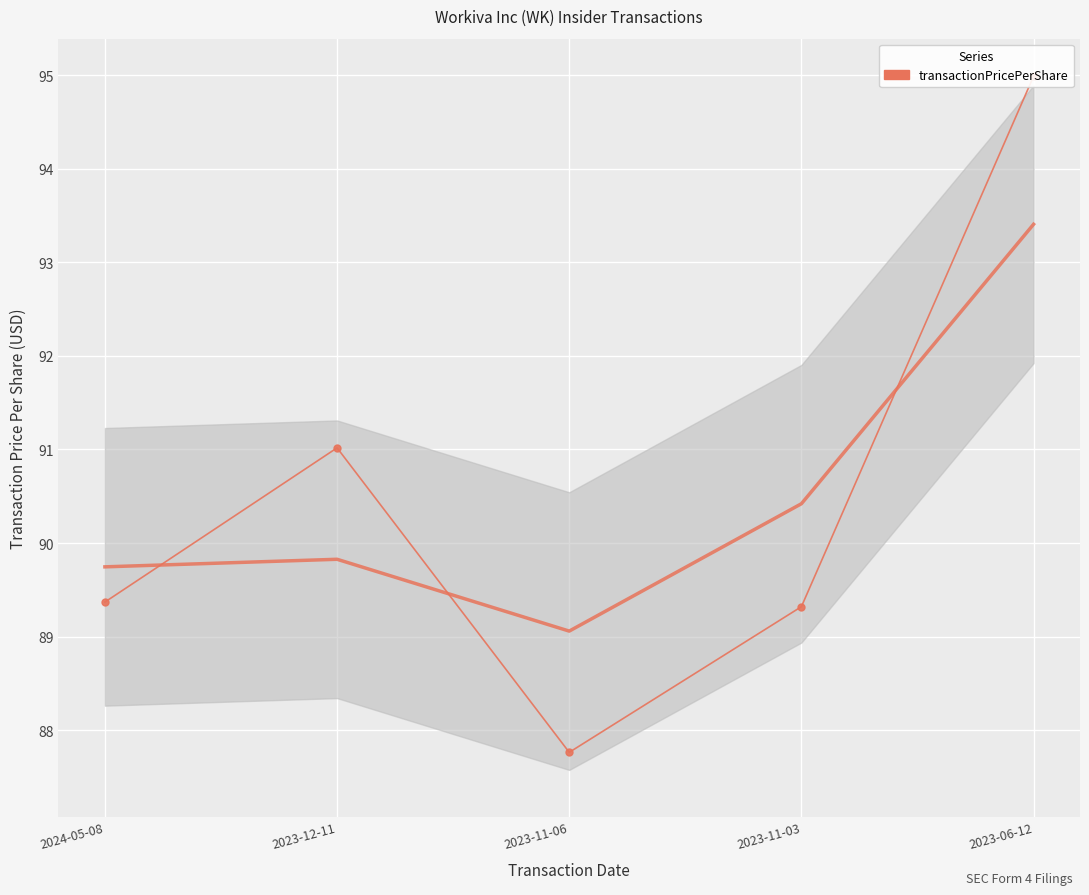

How many points are lower than both their immediate neighbors (excluding endpoints)?

1